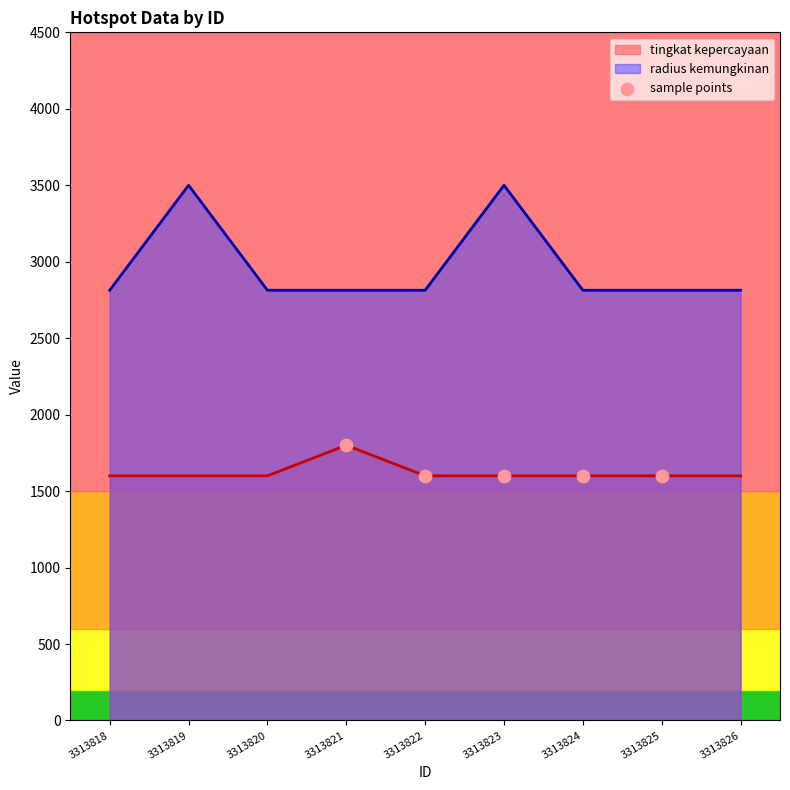

Is the value of tingkat kepercayaan at 3313818 greater than the value of radius kemungkinan at 3313821?

No